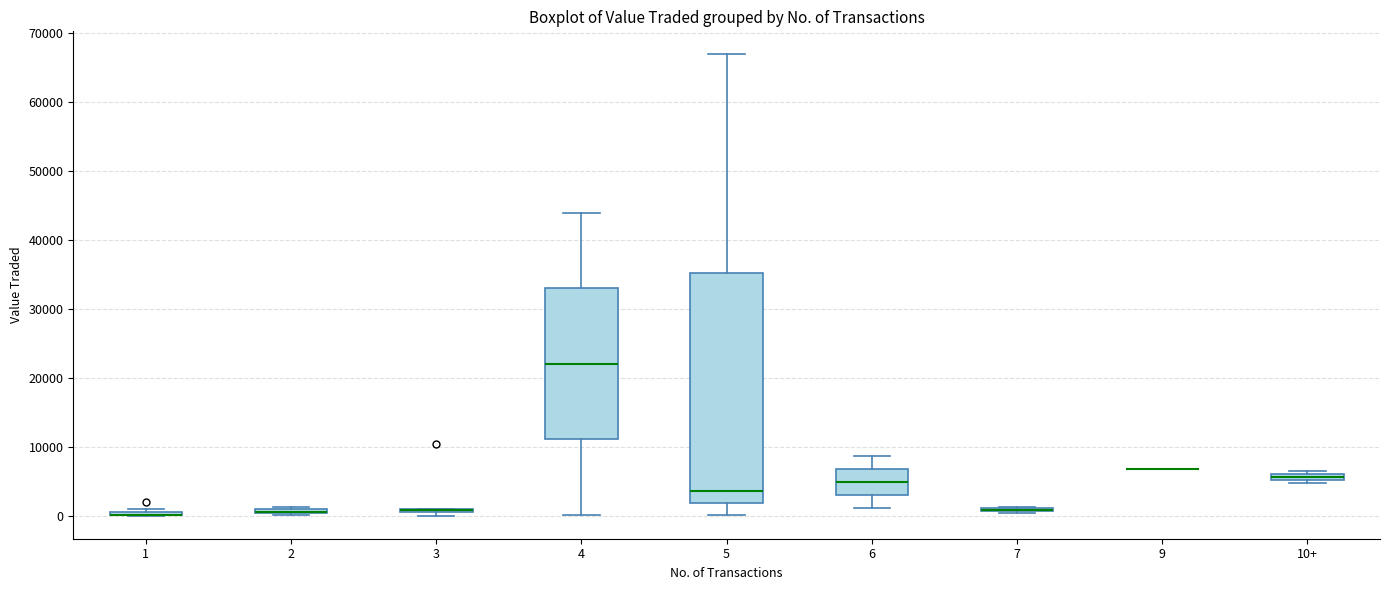

Comparing the boxes themselves (not the whiskers), which one is the tallest?

5